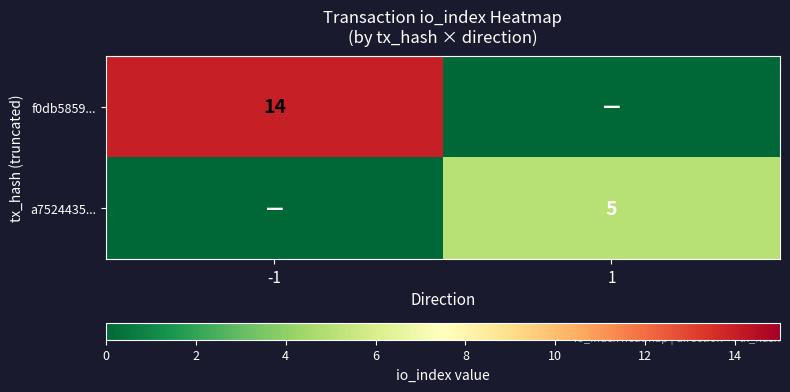

True or false: f0db5859... has a value of 25 at -1.

False